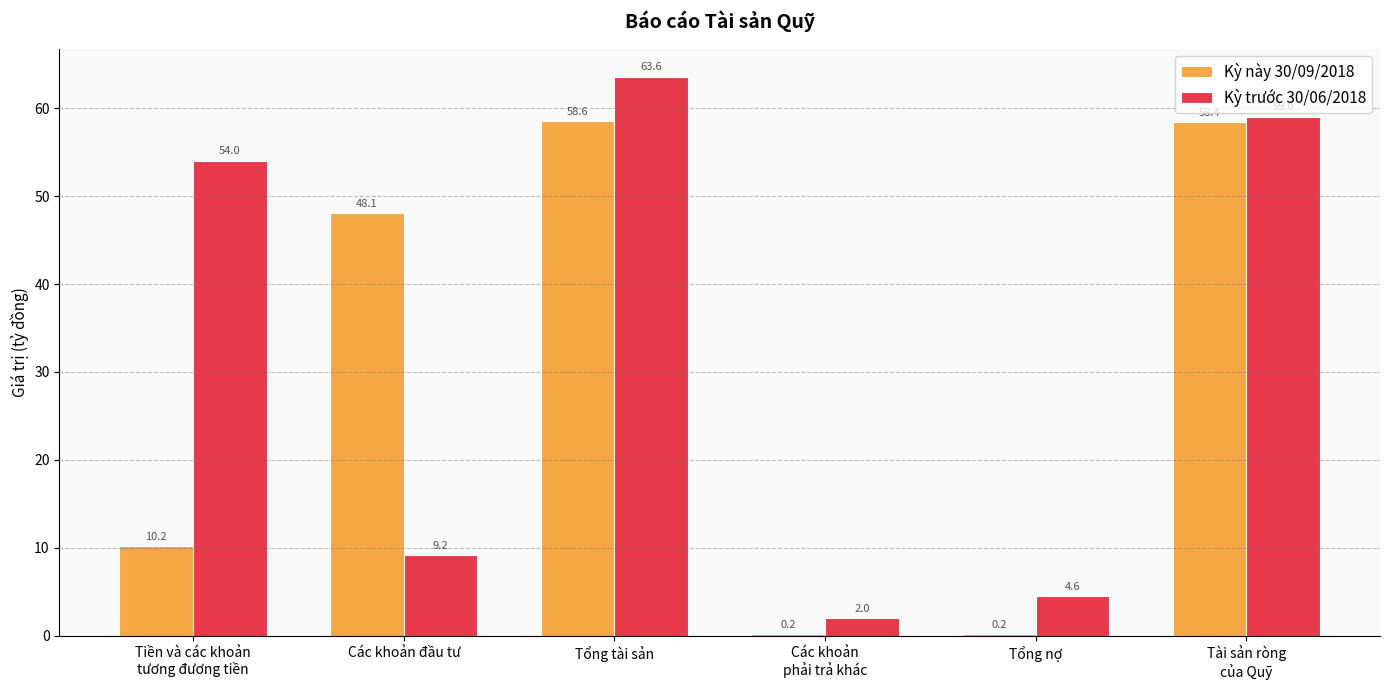

Reading left to right, extract all data points from this chart.

Kỳ này 30/09/2018: 10.2	48.1	58.6	0.2	0.2	58.4
Kỳ trước 30/06/2018: 54.0	9.2	63.6	2.0	4.6	59.0